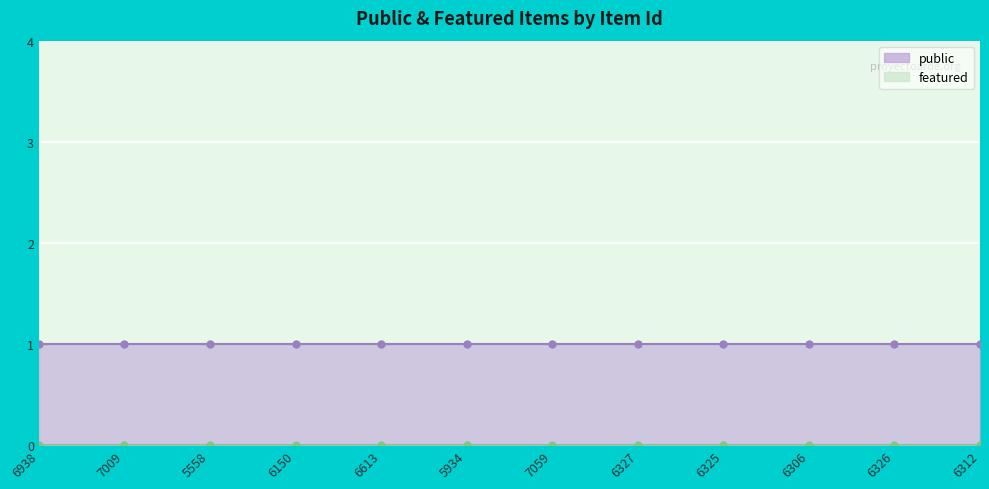

List the labels in order of public value, smallest first.

6938, 7009, 5558, 6150, 6613, 5934, 7059, 6327, 6325, 6306, 6326, 6312